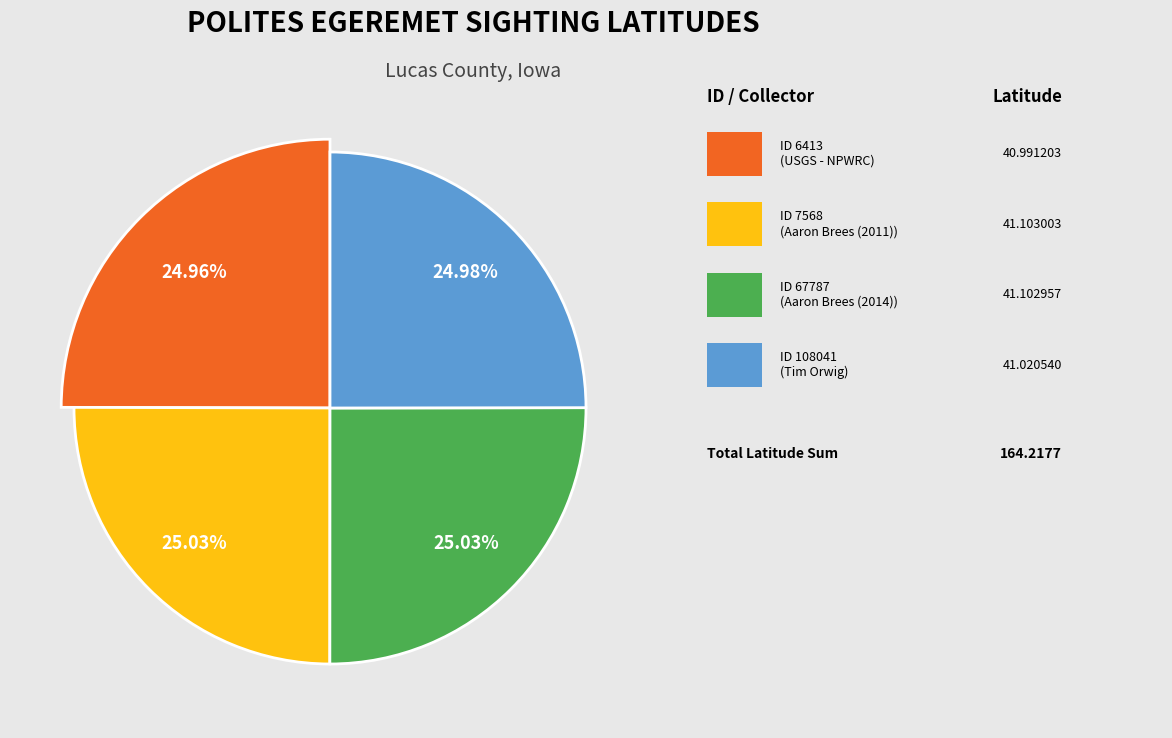

Rank the categories by value from highest to lowest.

7568, 67787, 108041, 6413